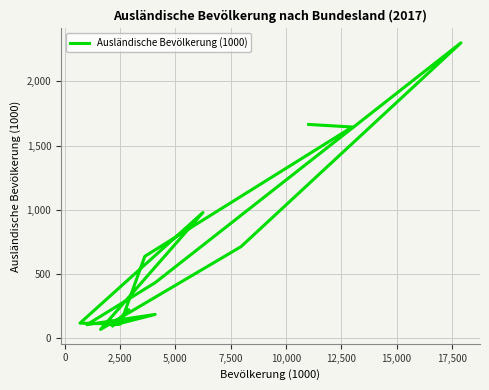

What is the difference between the second highest and second lowest values?

1567